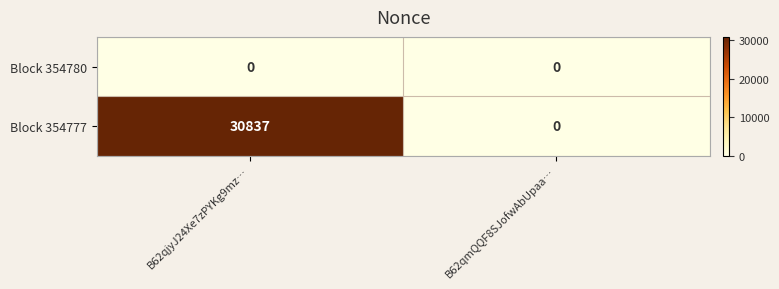

How many data points does each series have?

2